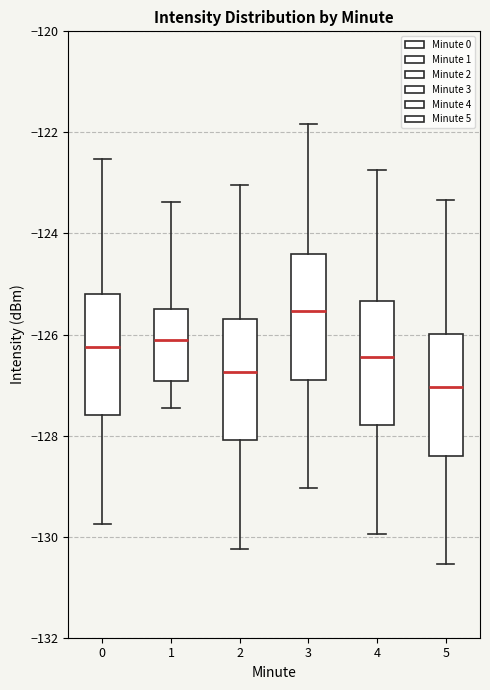

Which box has the lowest median line?

5